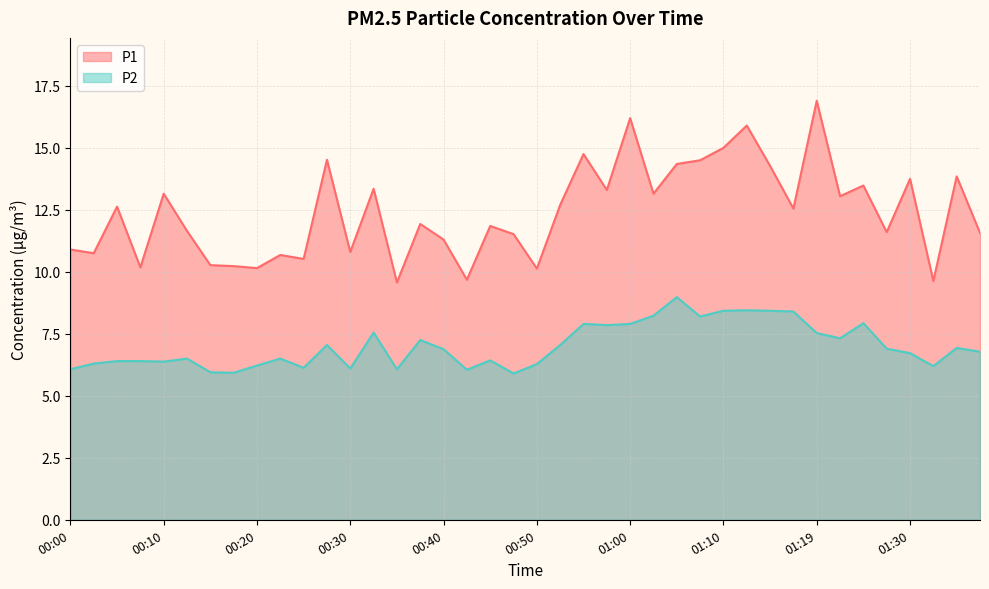

What are all the series names shown in the legend?

P1, P2